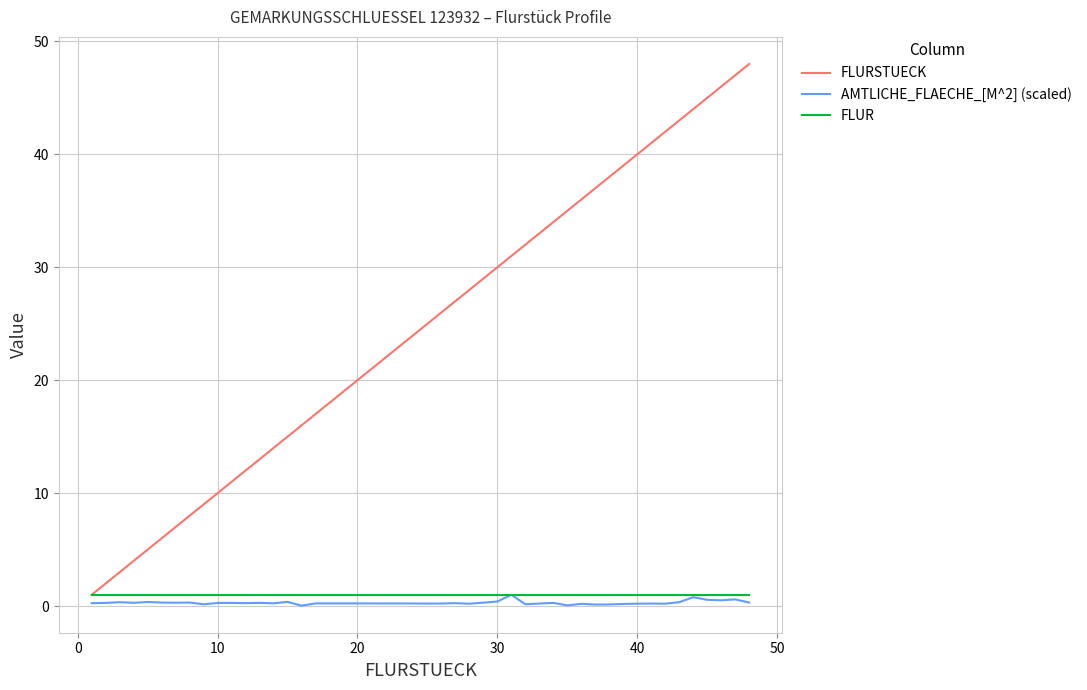

Which series has the largest total across all categories?

FLURSTUECK